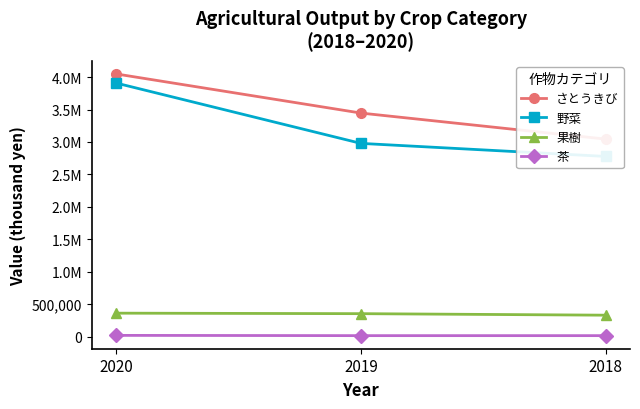

Where is 野菜 nearest to the value 3342583?

2019